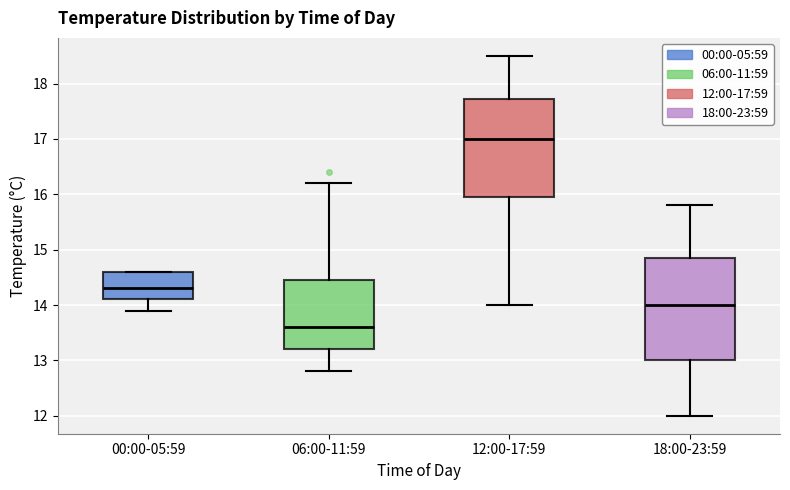

Reading left to right, read every box against the y-axis: the position of its median line, the range the box covers, and the ends of its whiskers. The values are not printed on the chart, so give them approximately, as read against the axis.

00:00-05:59: median 14.3, box 14.1 to 14.6, whiskers 13.9 to 14.6
06:00-11:59: median 13.6, box 13.2 to 14.5, whiskers 12.8 to 16.2
12:00-17:59: median 17.0, box 16.0 to 17.7, whiskers 14.0 to 18.5
18:00-23:59: median 14.0, box 13.0 to 14.9, whiskers 12.0 to 15.8